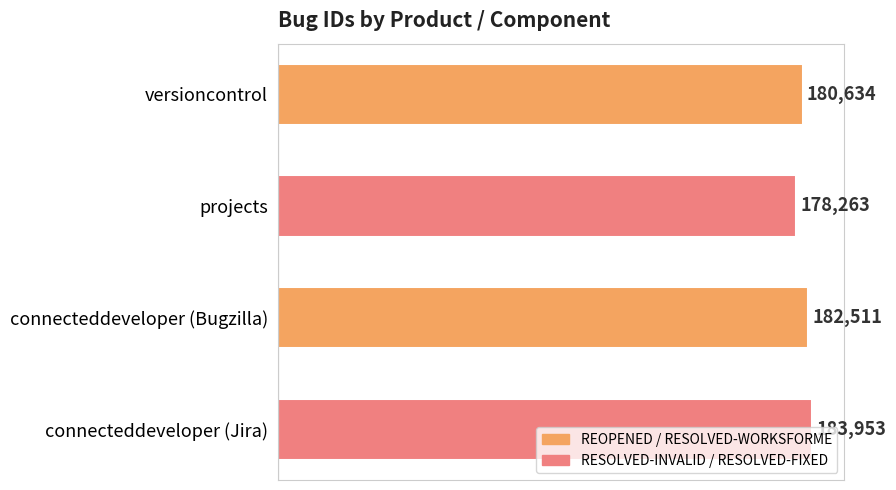

What is the maximum value shown in the chart?

183953